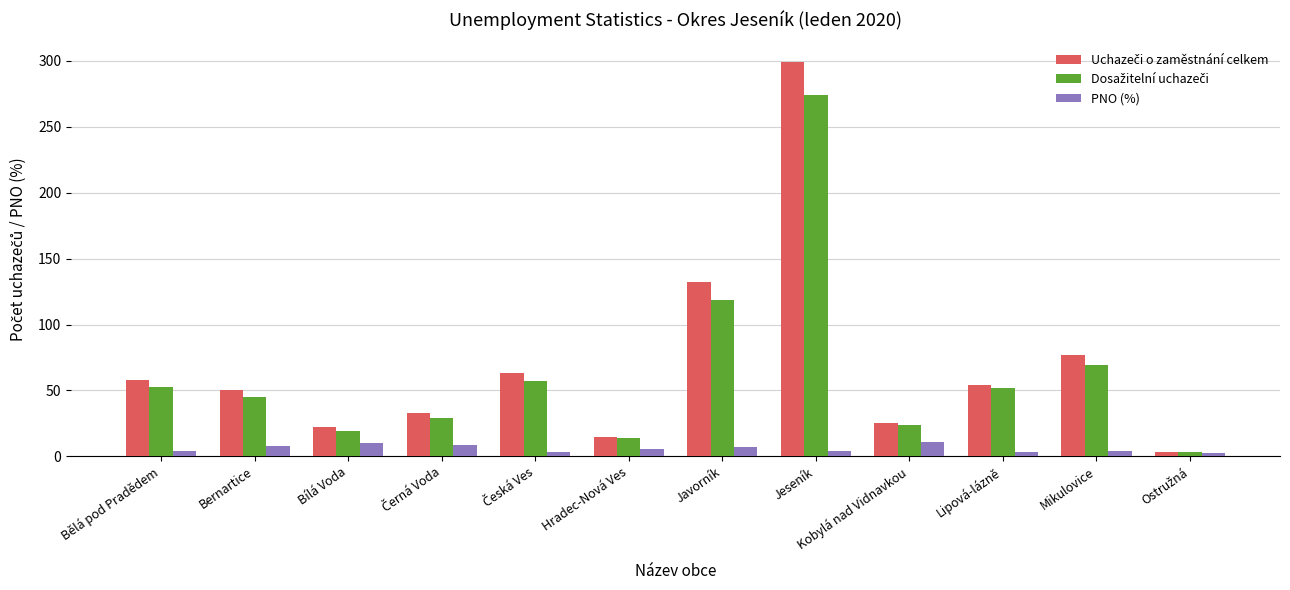

What is the sum of all PNO (%) values?

71.9